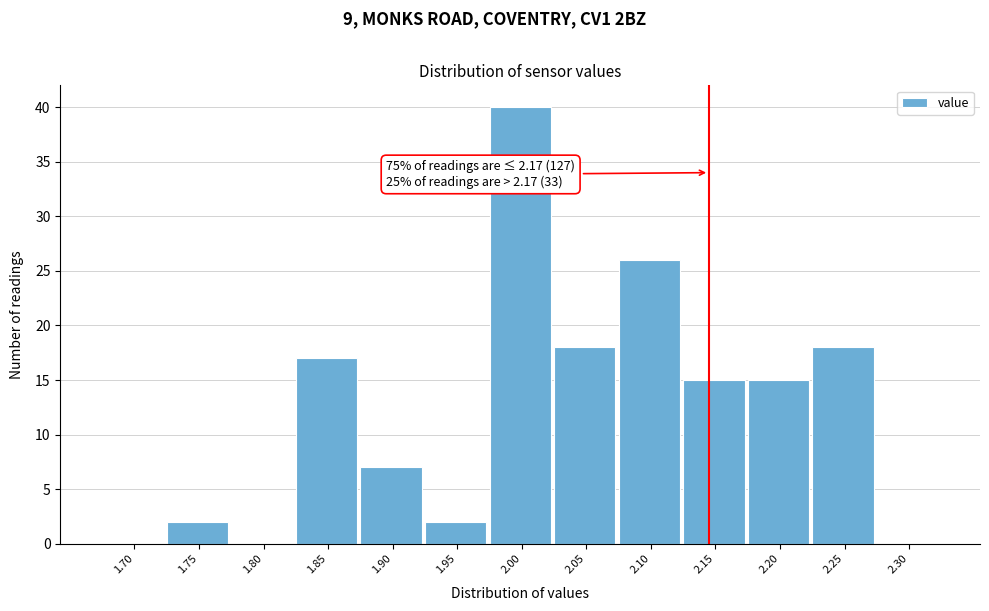

Reading left to right, extract all data points from this chart.

1.70=0	1.75=2	1.80=0	1.85=17	1.90=7	1.95=2	2.00=40	2.05=18	2.10=26	2.15=15	2.20=15	2.25=18	2.30=0